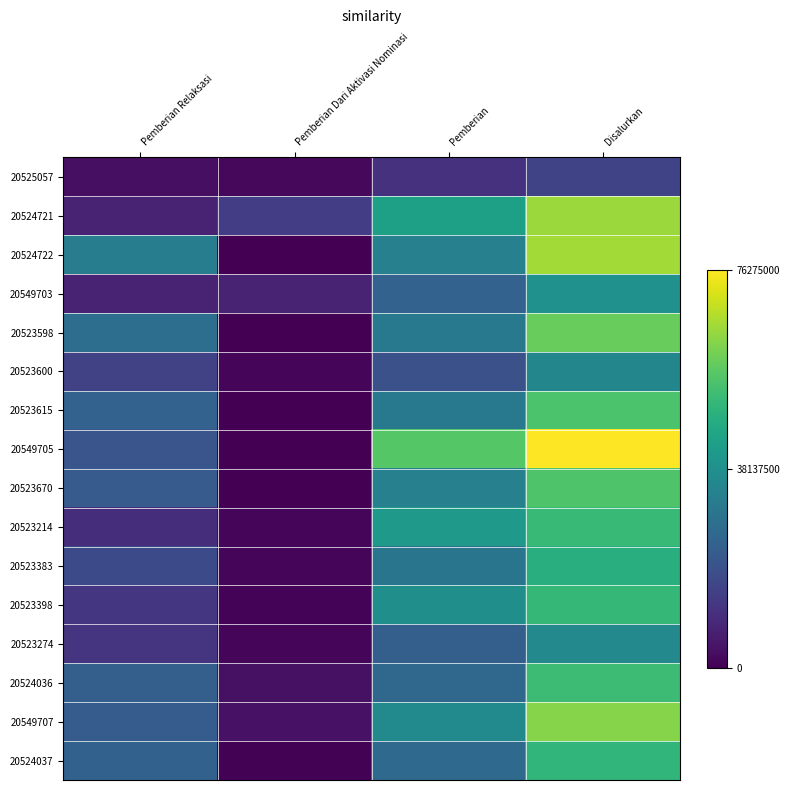

Rank the series by their maximum value, from highest to lowest.

20549705, 20524722, 20524721, 20549707, 20523598, 20523670, 20523615, 20524036, 20523214, 20523398, 20524037, 20523383, 20549703, 20523274, 20523600, 20525057